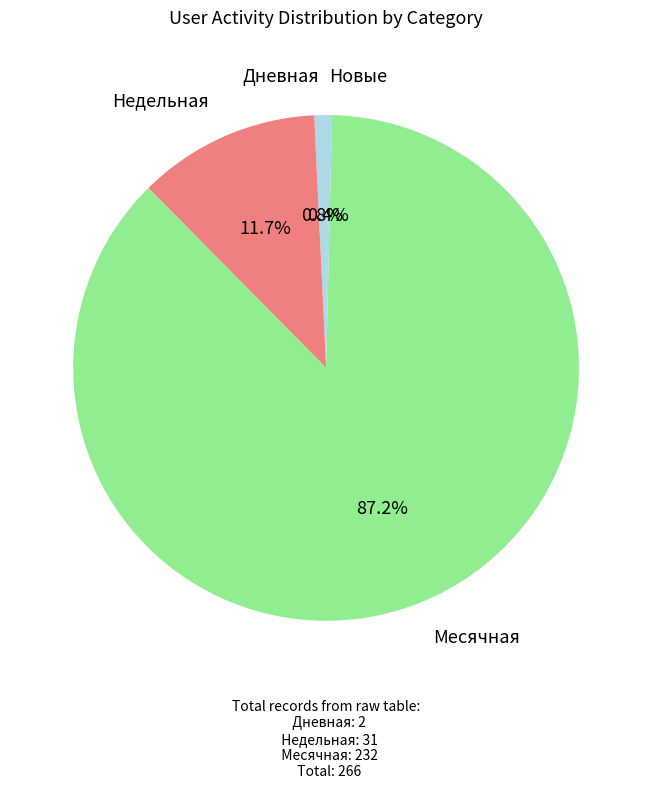

Count the number of slices in the pie.

4